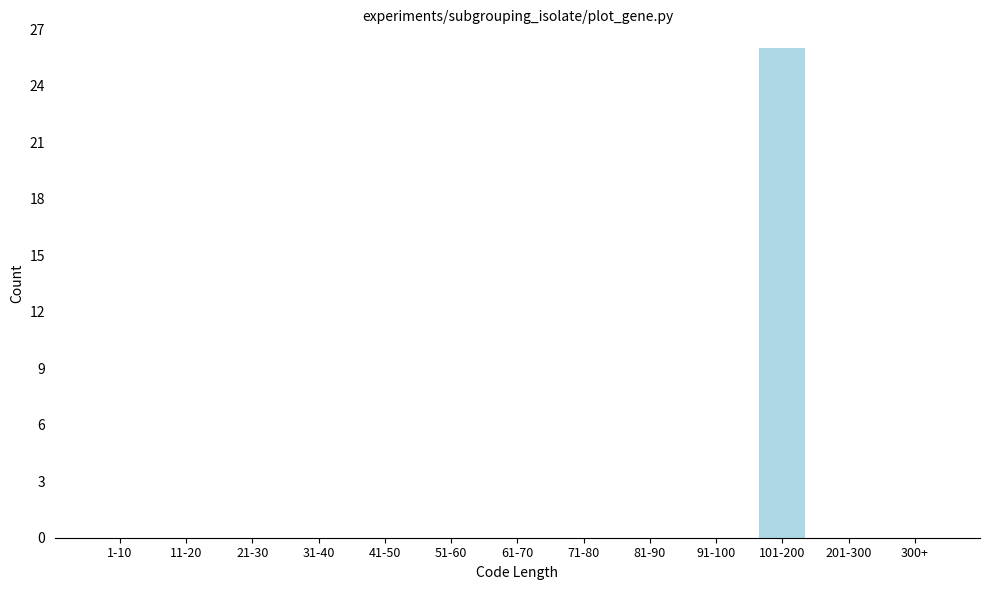

Reading right to left, what are all the values shown in this chart?

300+=0	201-300=0	101-200=26	91-100=0	81-90=0	71-80=0	61-70=0	51-60=0	41-50=0	31-40=0	21-30=0	11-20=0	1-10=0